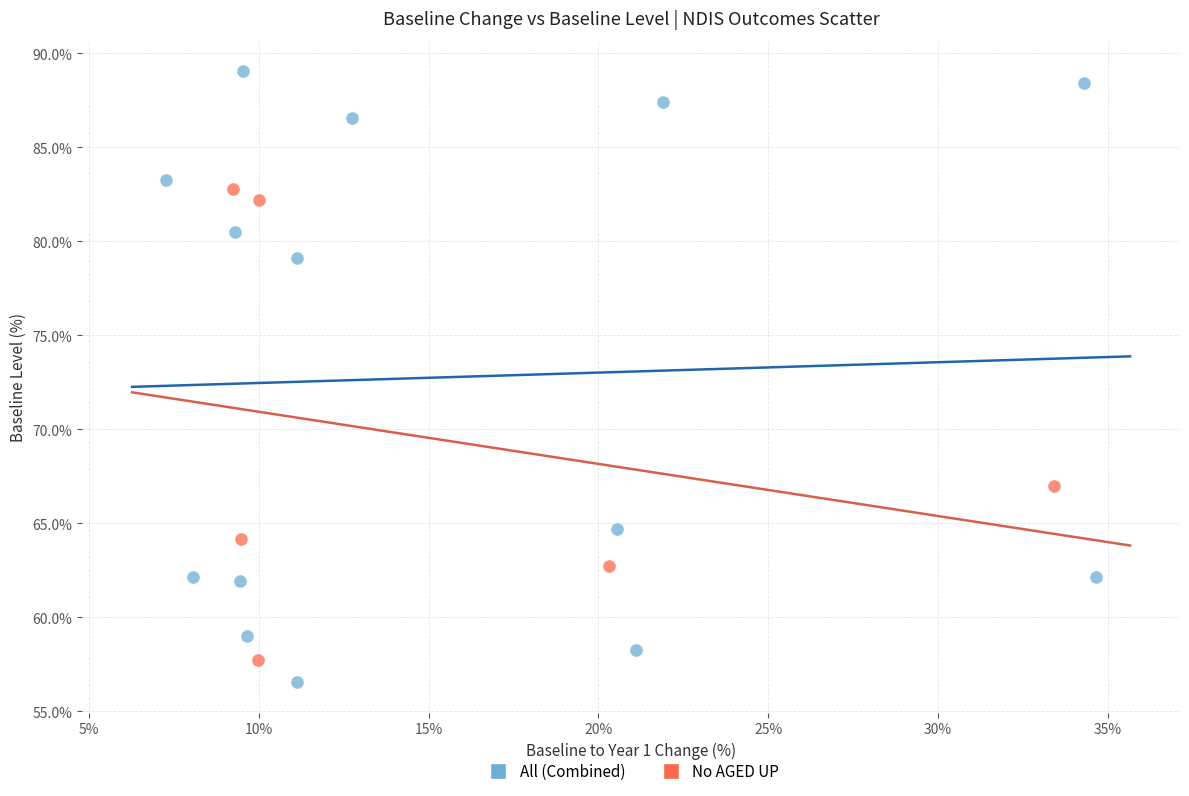

Which series has the widest spread of Y values?

All (Combined)